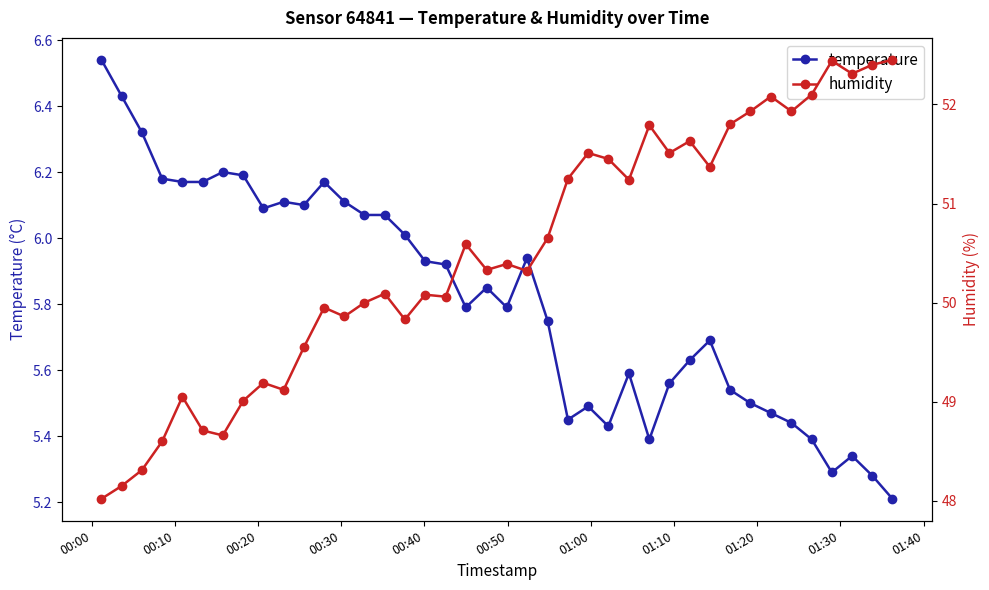

Which series has the largest range (max minus min)?

humidity